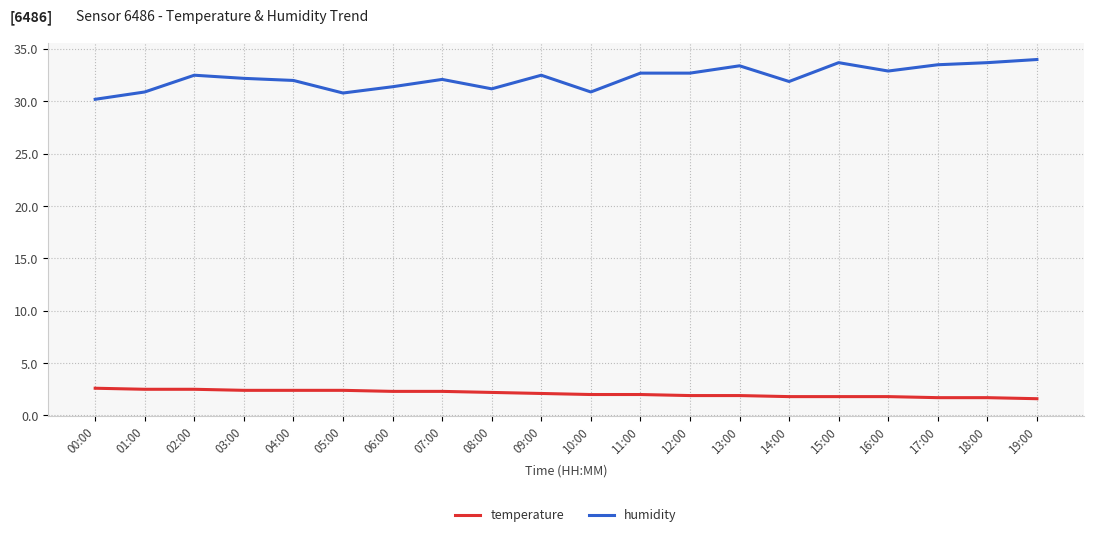

List the series in order of their peak value, lowest first.

temperature, humidity